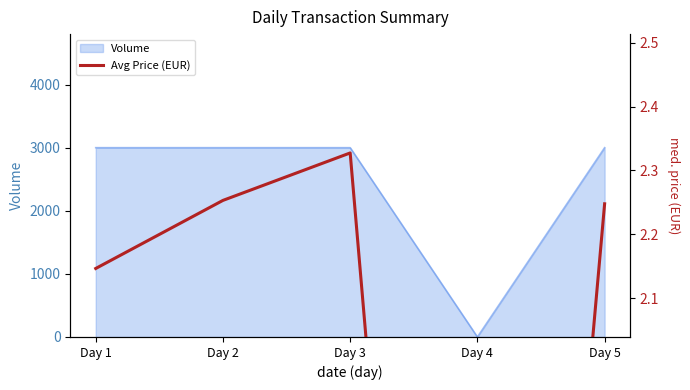

What is the value of the 2nd point from the left?

2.3